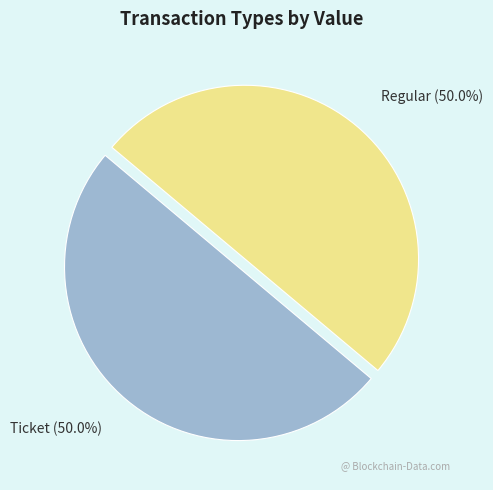

Rank the categories by value from highest to lowest.

Regular (io_index=3), Ticket (io_index=0)